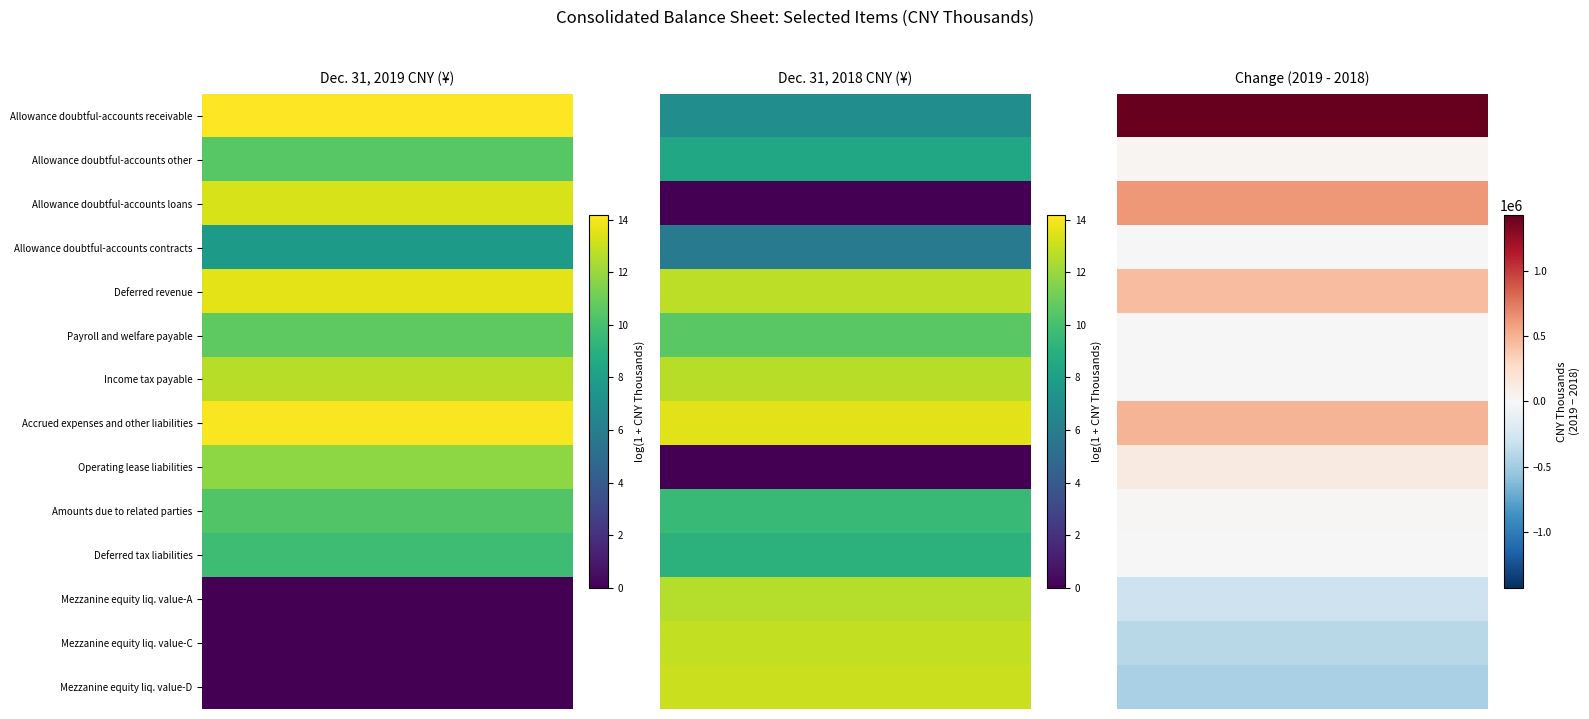

How many Allowance doubtful-accounts receivable values are between 1053 and 1433449?

2